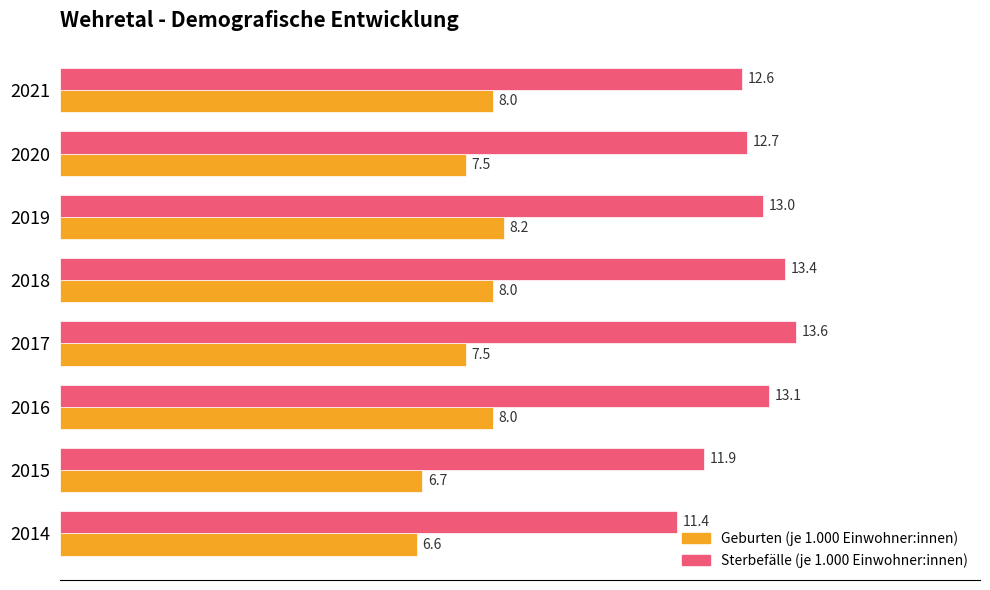

At which label is Sterbefälle (je 1.000 Einwohner:innen) closest to 12?

2015